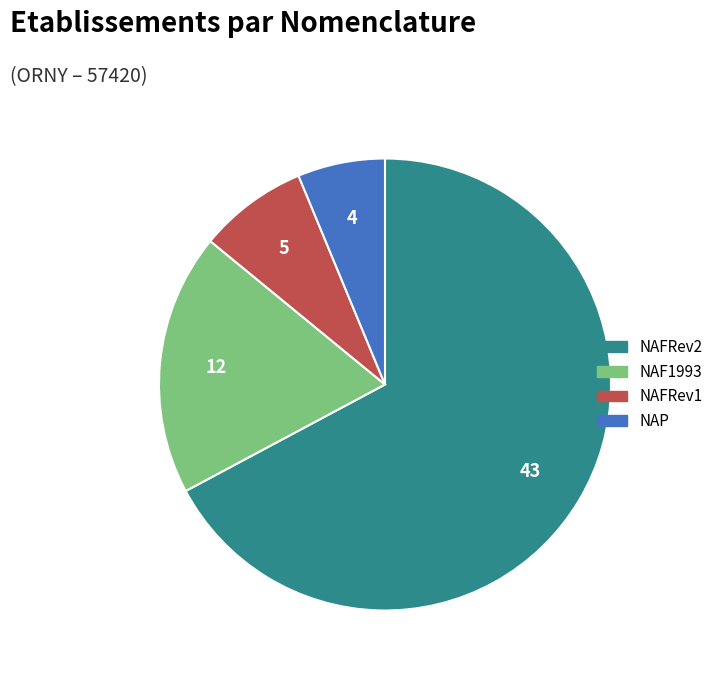

Rank the categories by value from lowest to highest.

NAP, NAFRev1, NAF1993, NAFRev2